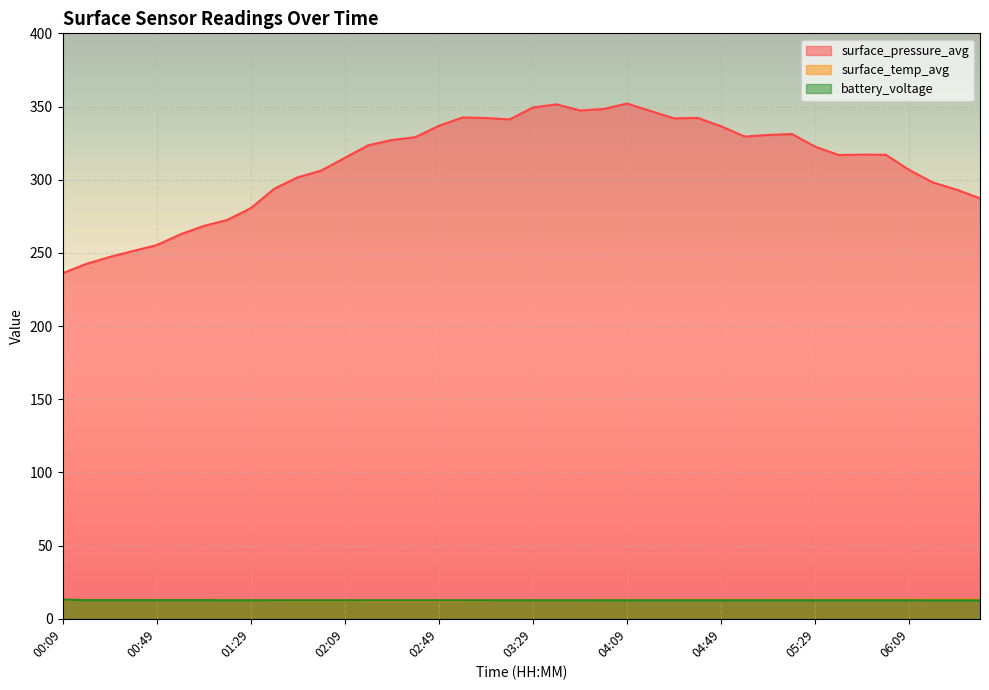

Reading left to right, what are all the values shown in this chart?

surface_pressure_avg: 236.1	242.5	247.2	251.3	255.3	262.6	268.4	272.5	280.5	293.9	301.6	306.3	315.0	323.6	327.1	329.1	336.8	342.5	342.2	341.2	349.4	351.5	347.3	348.3	352.1	346.9	341.9	342.2	336.5	329.5	330.6	331.2	322.5	316.9	317.1	317.0	306.5	298.1	293.2	287.3
surface_temp_avg: 12.9	12.9	12.9	12.9	12.9	12.9	12.9	12.9	12.8	12.7	12.6	12.6	12.6	12.5	12.5	12.5	12.5	12.5	12.7	12.8	12.8	12.8	12.8	12.9	12.9	12.9	13.0	13.0	13.0	13.0	13.0	13.0	13.1	13.1	13.1	13.1	13.1	13.2	13.2	13.2
battery_voltage: 13.1	12.8	12.8	12.8	12.8	12.8	12.8	12.7	12.7	12.7	12.7	12.7	12.7	12.7	12.7	12.7	12.7	12.7	12.7	12.7	12.7	12.7	12.7	12.7	12.7	12.7	12.7	12.7	12.7	12.7	12.7	12.7	12.7	12.7	12.7	12.7	12.7	12.7	12.7	12.7